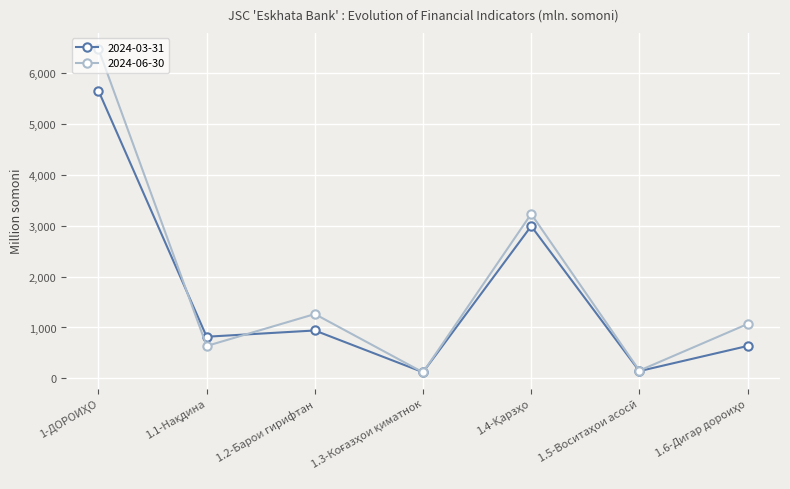

What is the total value across all series at 1.2-Барои гирифтан?

2205.3